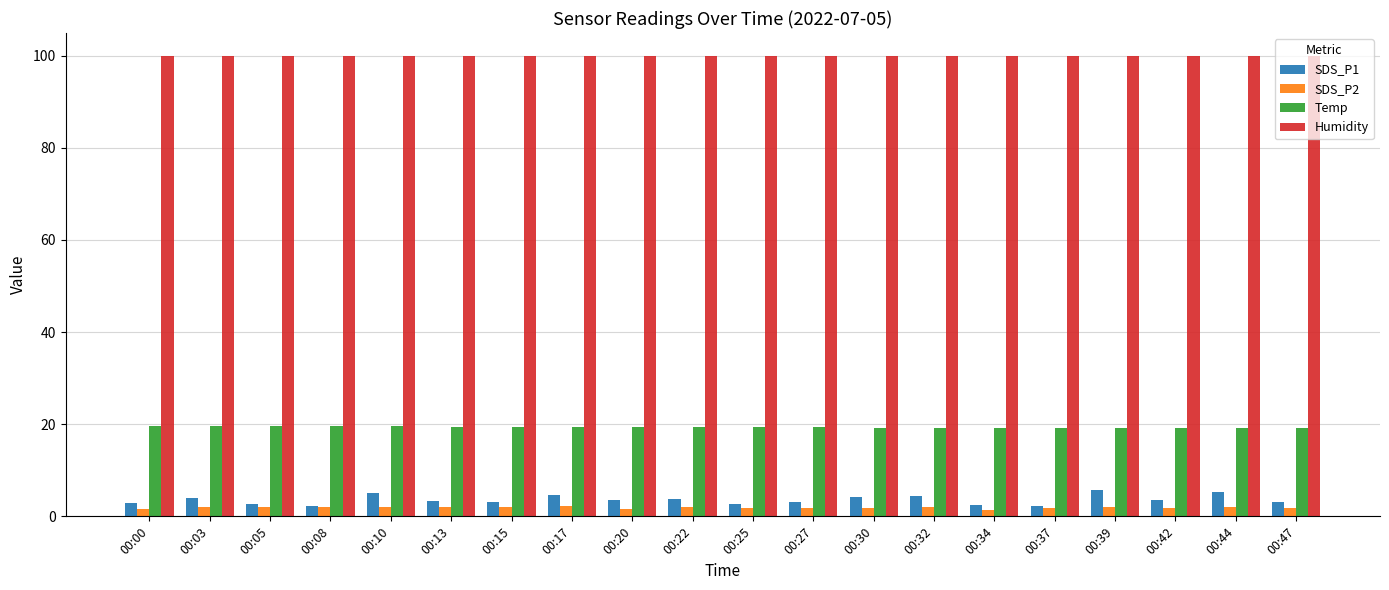

At how many categories does at least one series exceed 62?

20